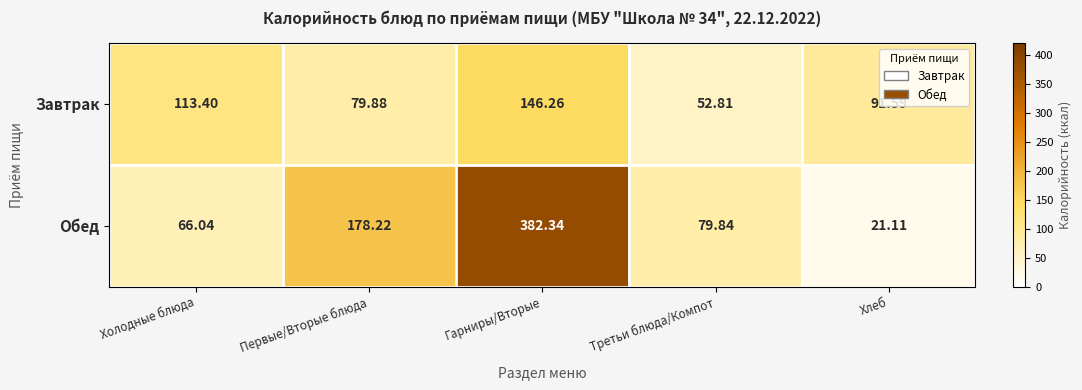

Where does the Завтрак series first go above 91?

Холодные блюда